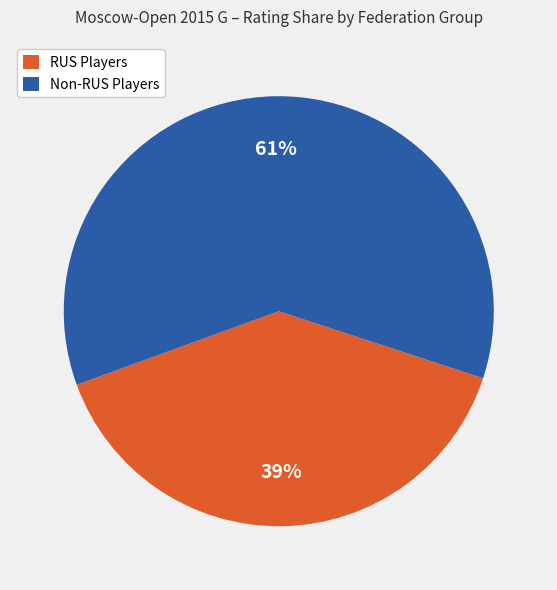

Is Non-RUS Players the majority of the pie?

Yes